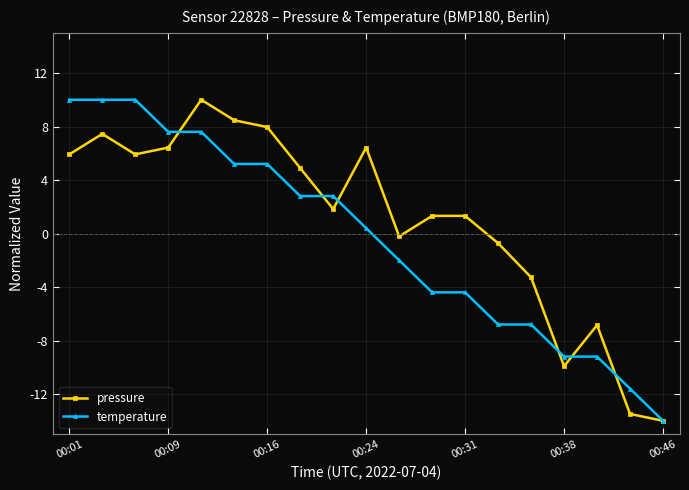

Rank the series by their average value, from lowest to highest.

temperature, pressure